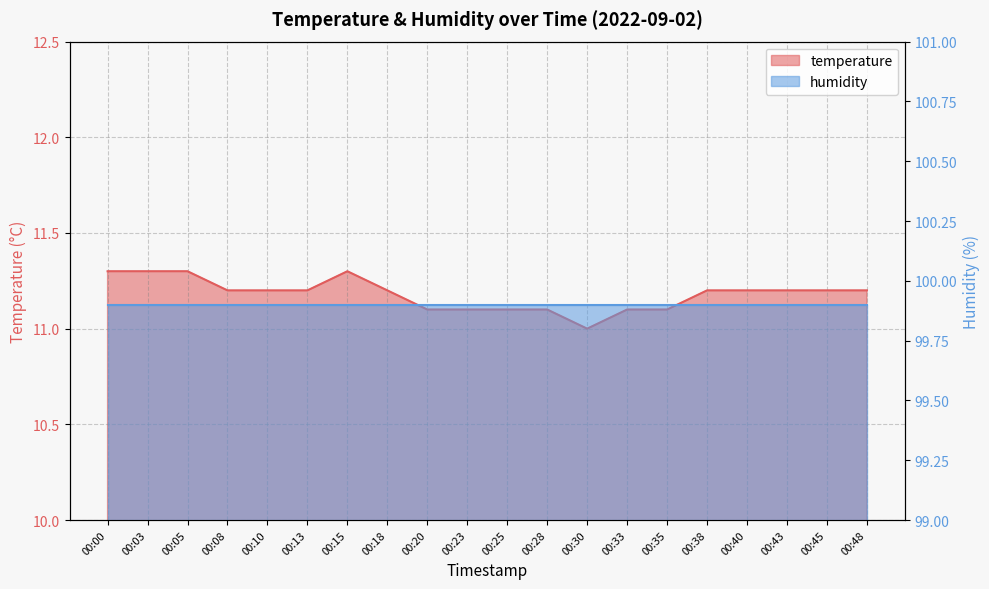

What is the sum of all values?

223.6